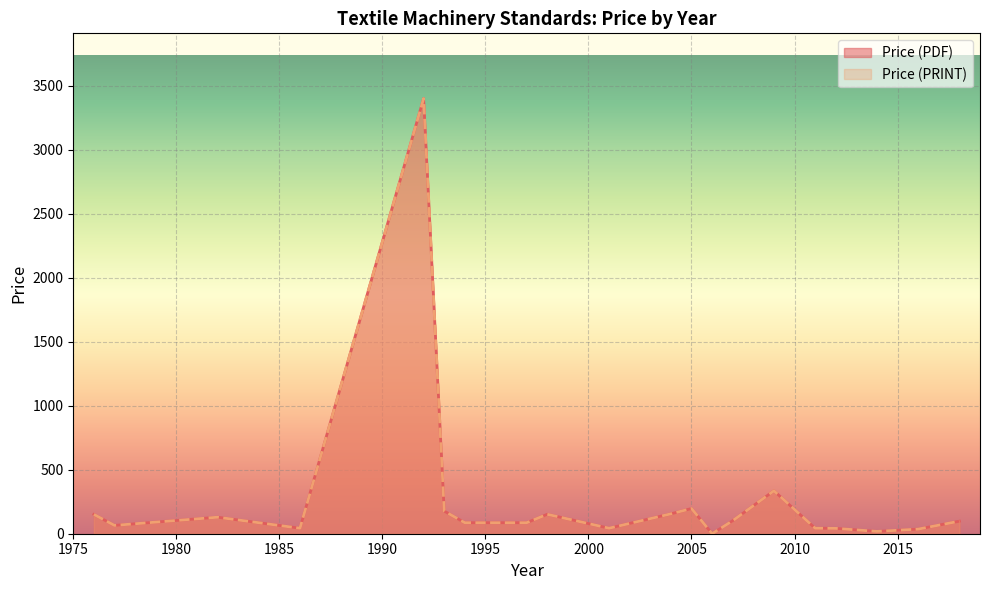

Does the chart display data point markers on the line(s)?

No